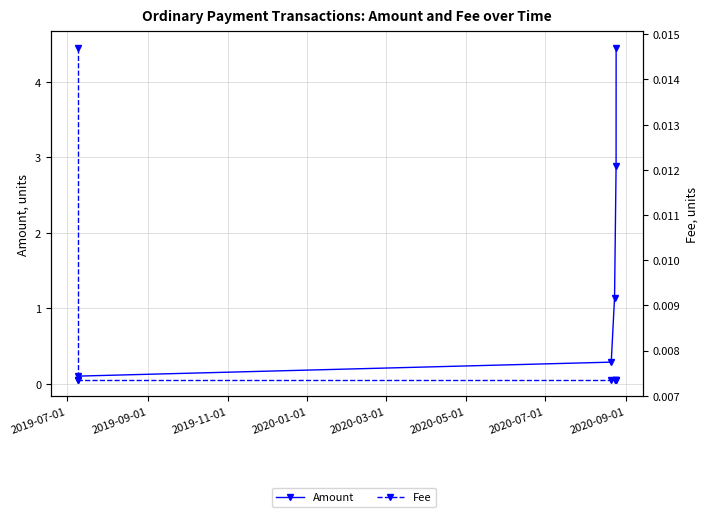

True or false: Amount and Fee intersect in this chart.

False